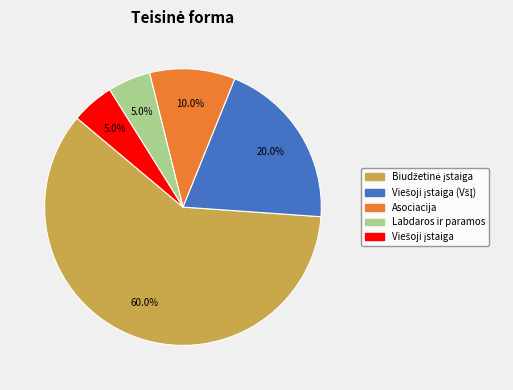

How many segments does this pie chart have?

5